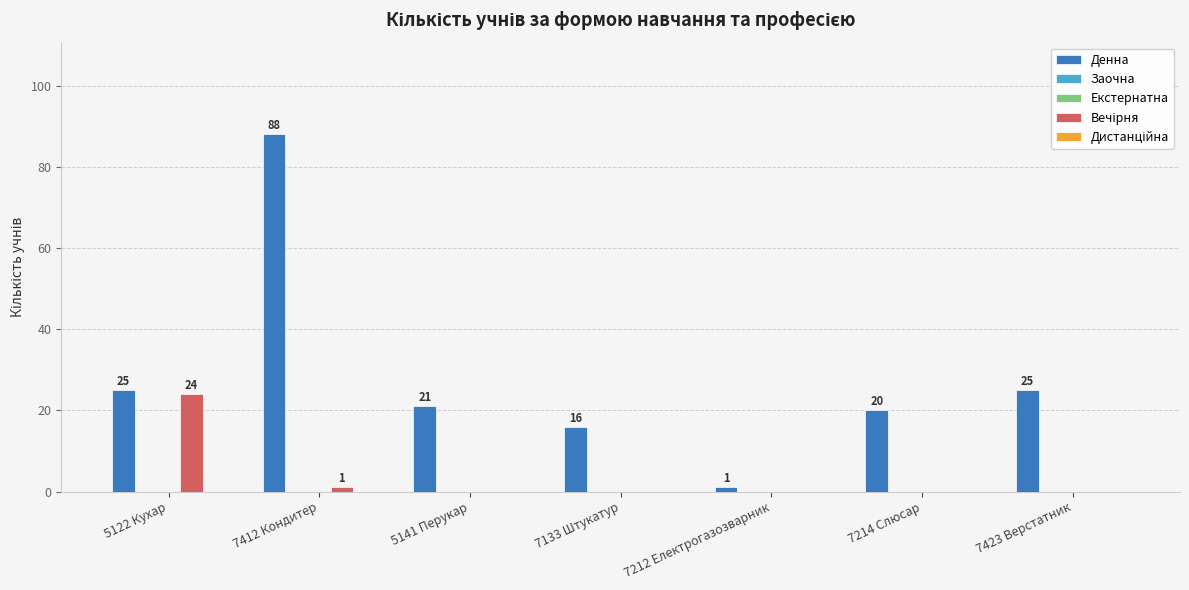

Reading right to left, extract all data points from this chart.

Денна: 7423 Верстатник=25	7214 Слюсар=20	7212 Електрогазозварник=1	7133 Штукатур=16	5141 Перукар=21	7412 Кондитер=88	5122 Кухар=25
Заочна: 7423 Верстатник=0	7214 Слюсар=0	7212 Електрогазозварник=0	7133 Штукатур=0	5141 Перукар=0	7412 Кондитер=0	5122 Кухар=0
Екстернатна: 7423 Верстатник=0	7214 Слюсар=0	7212 Електрогазозварник=0	7133 Штукатур=0	5141 Перукар=0	7412 Кондитер=0	5122 Кухар=0
Вечірня: 7423 Верстатник=0	7214 Слюсар=0	7212 Електрогазозварник=0	7133 Штукатур=0	5141 Перукар=0	7412 Кондитер=1	5122 Кухар=24
Дистанційна: 7423 Верстатник=0	7214 Слюсар=0	7212 Електрогазозварник=0	7133 Штукатур=0	5141 Перукар=0	7412 Кондитер=0	5122 Кухар=0